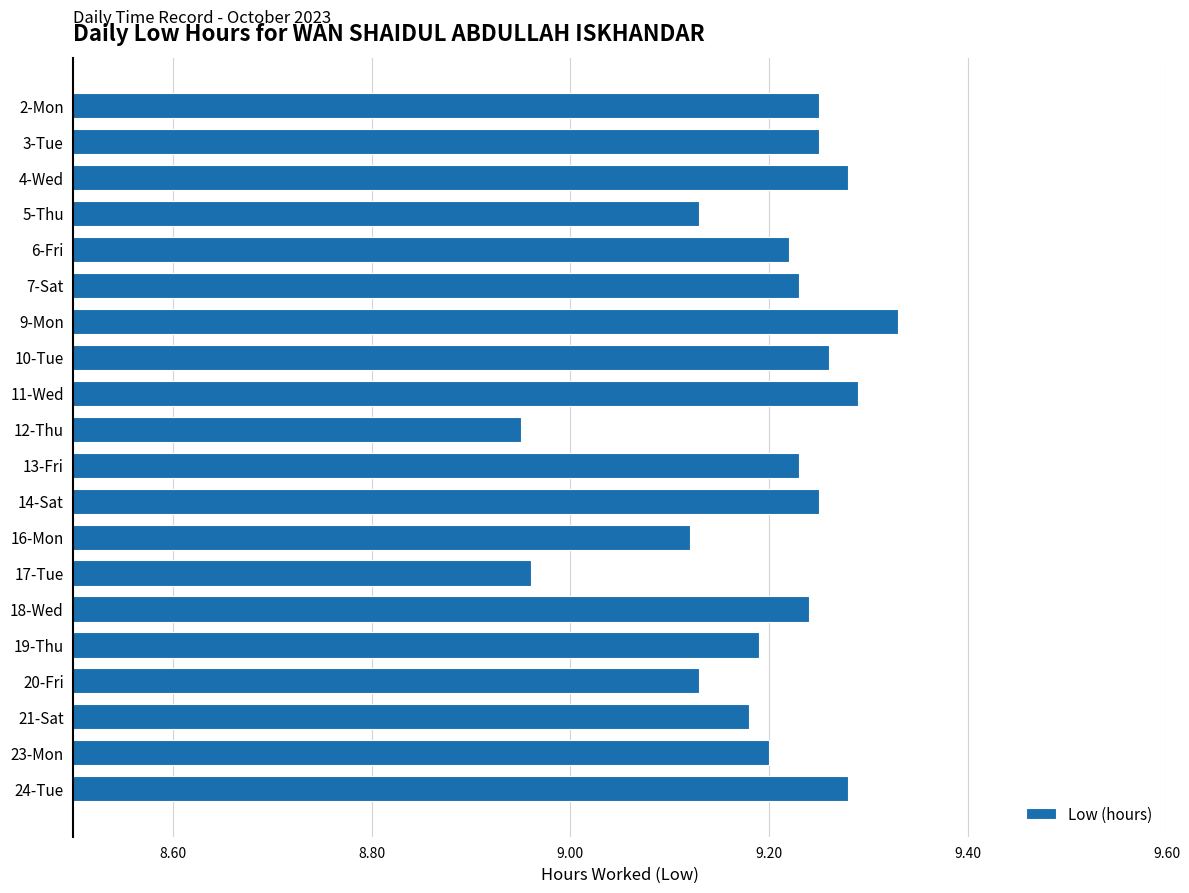

At which category does the chart reach its minimum across all series?

12-Thu